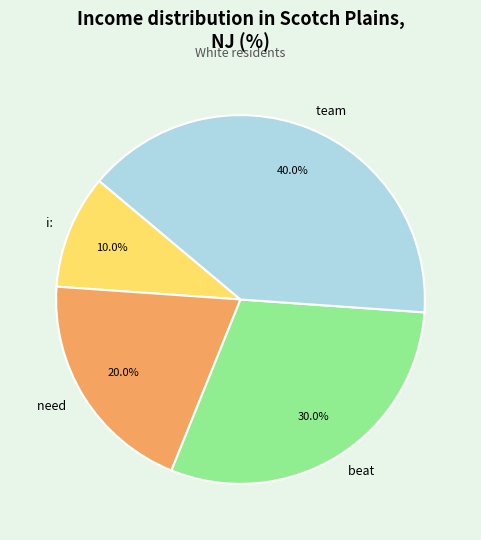

Between team and need, which is larger?

team